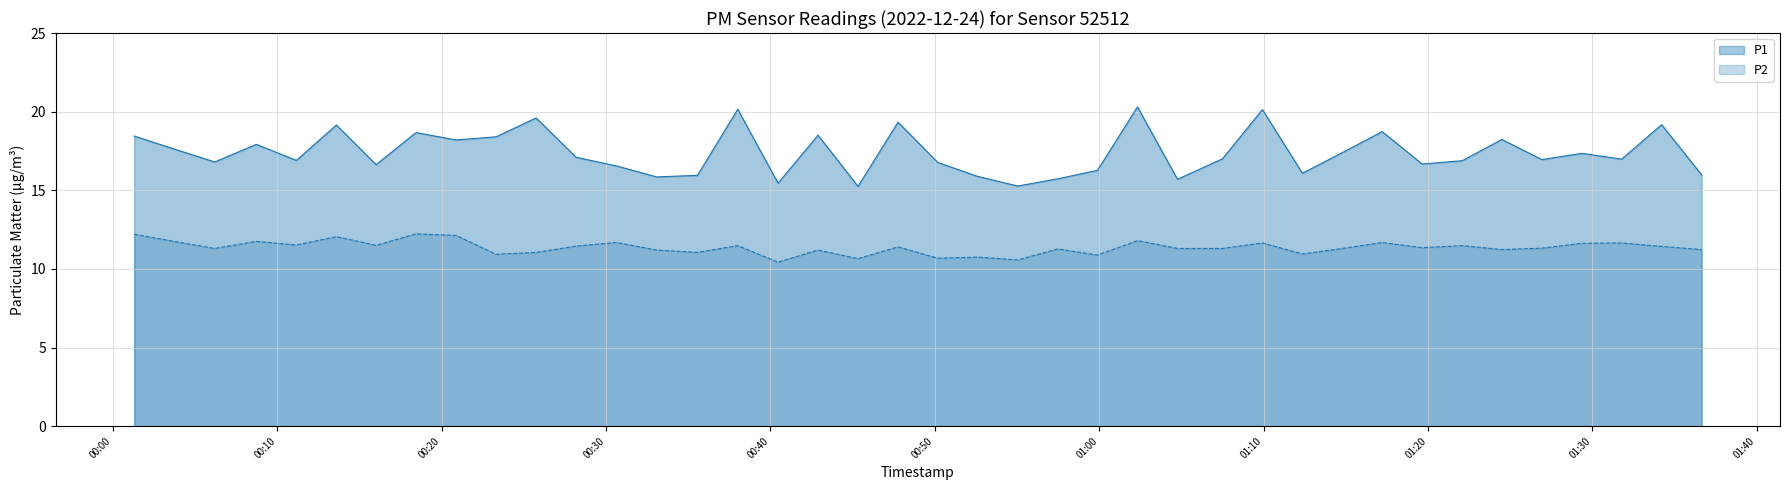

How many lines are shown in the chart?

2